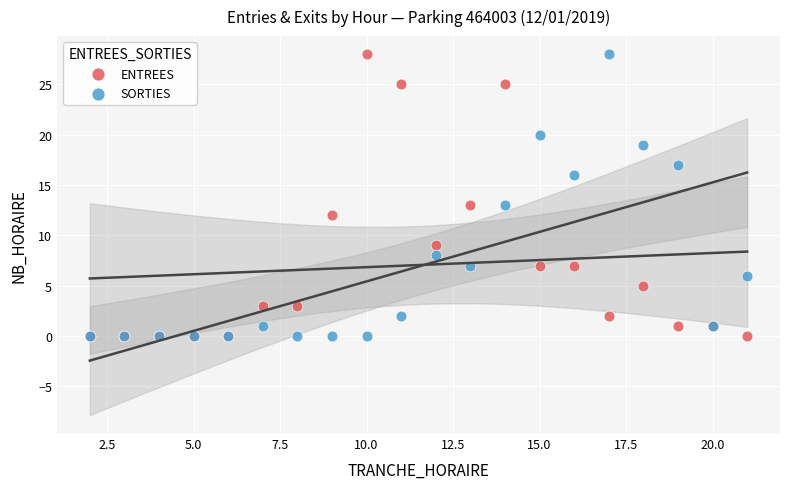

What are all the series names shown in the legend?

ENTREES, SORTIES